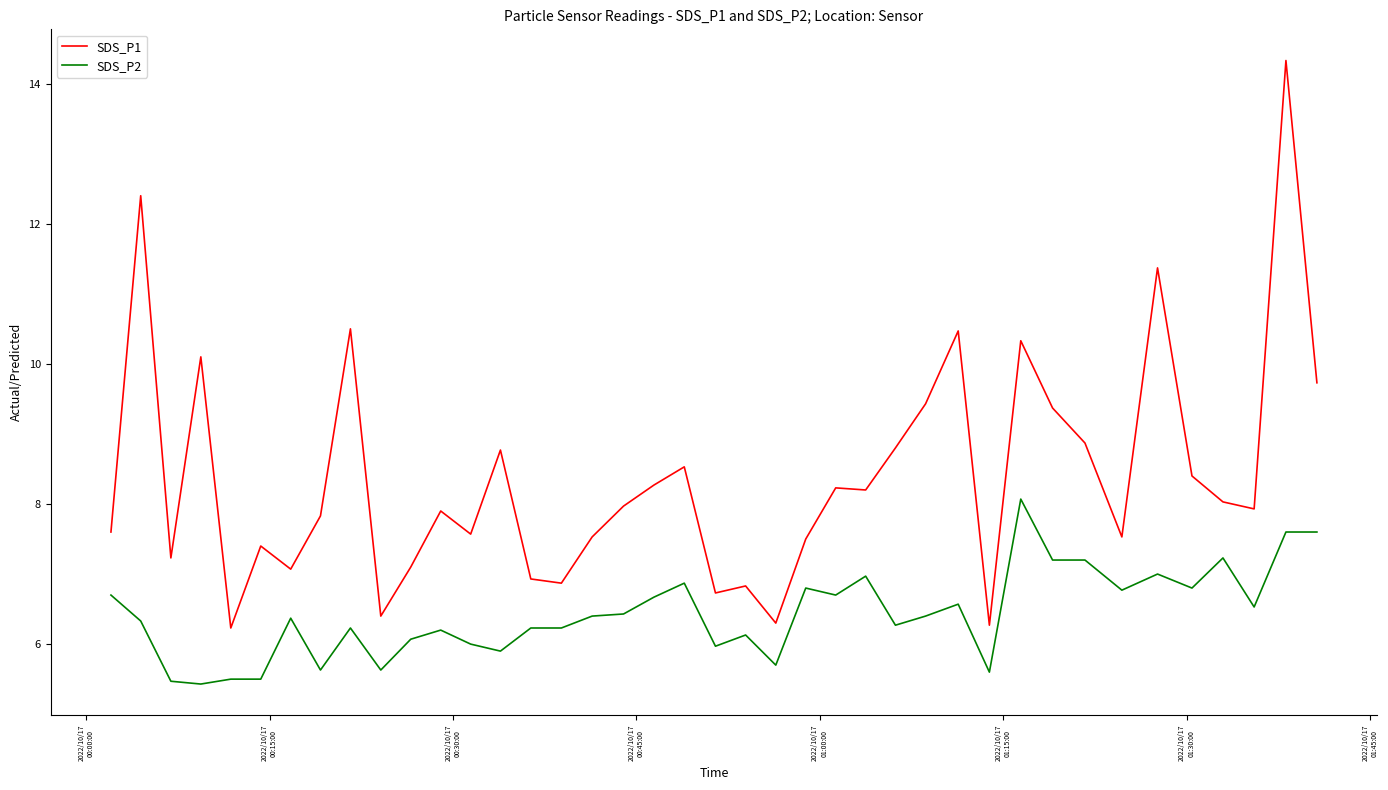

Which series has the largest total across all categories?

SDS_P1